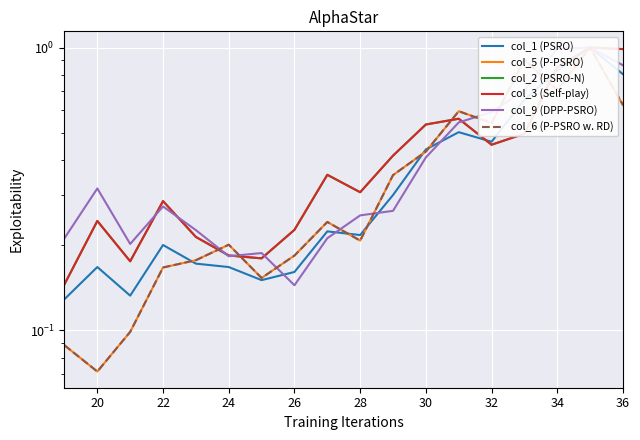

Which series has the widest spread of values?

col_5 (P-PSRO)